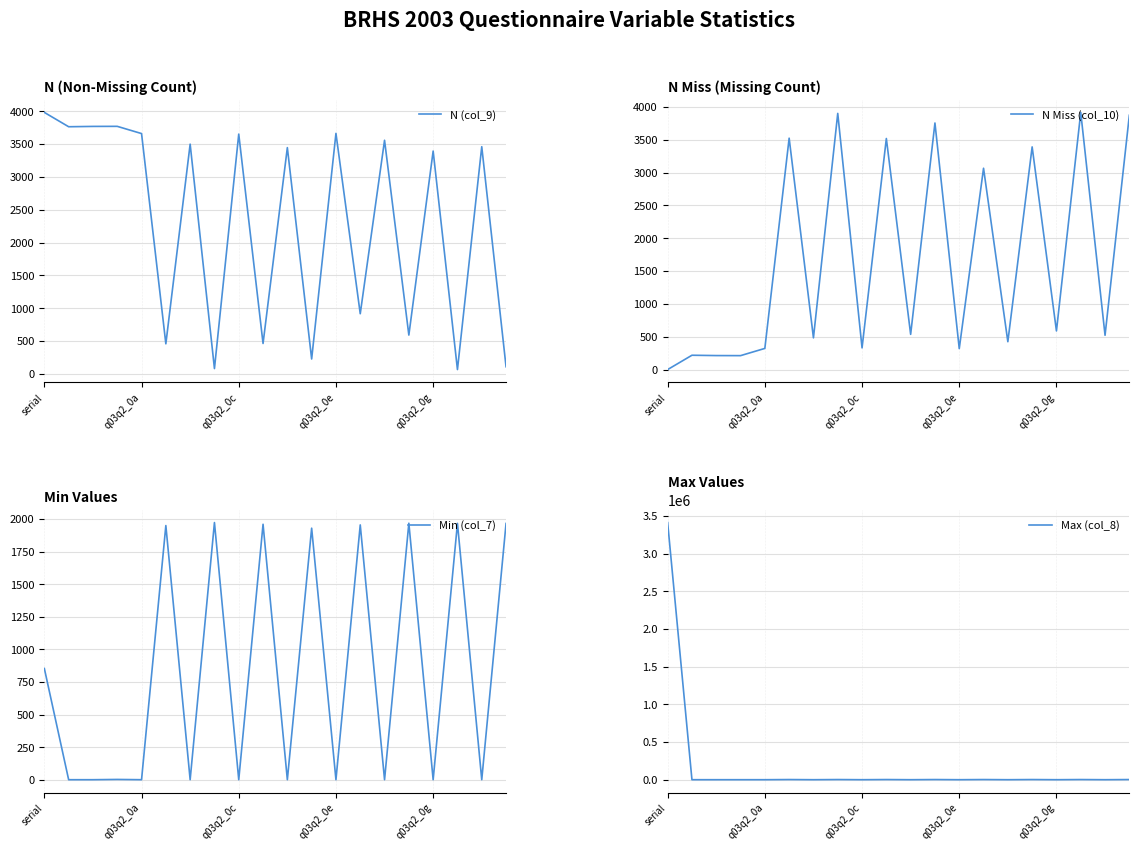

Where does the N (col_9) series first go above 3459?

serial